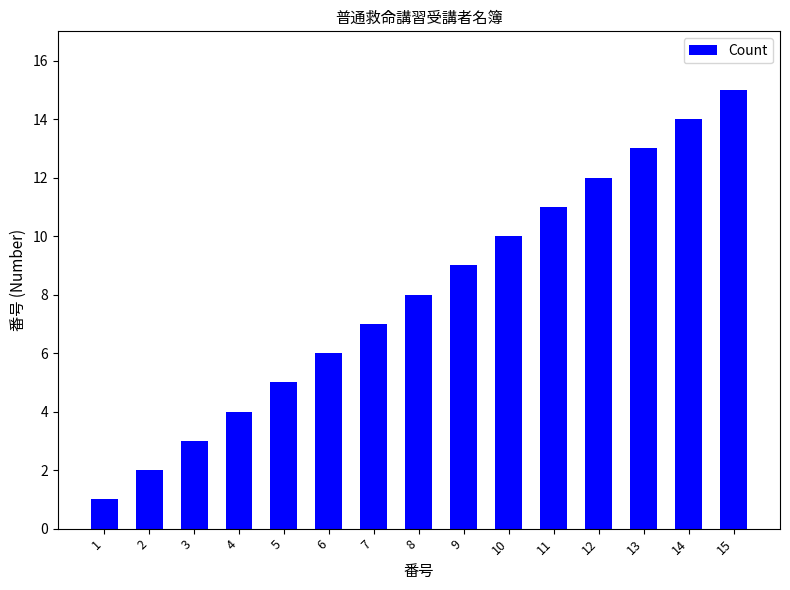

What is the difference between the second highest and minimum values?

13